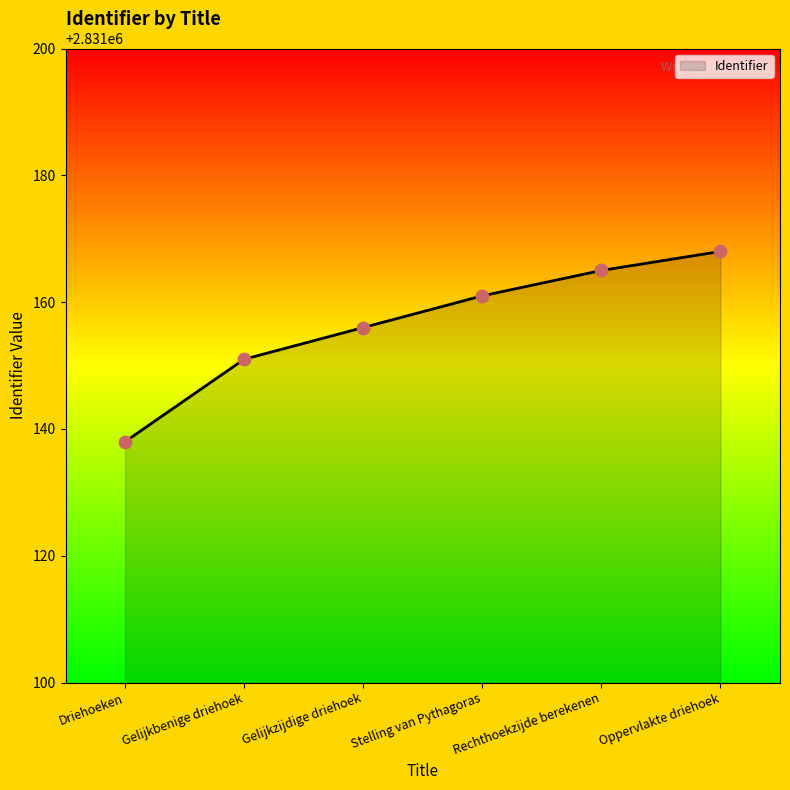

What is the ratio of the value at Gelijkbenige driehoek to the value at Rechthoekzijde berekenen?

1.0